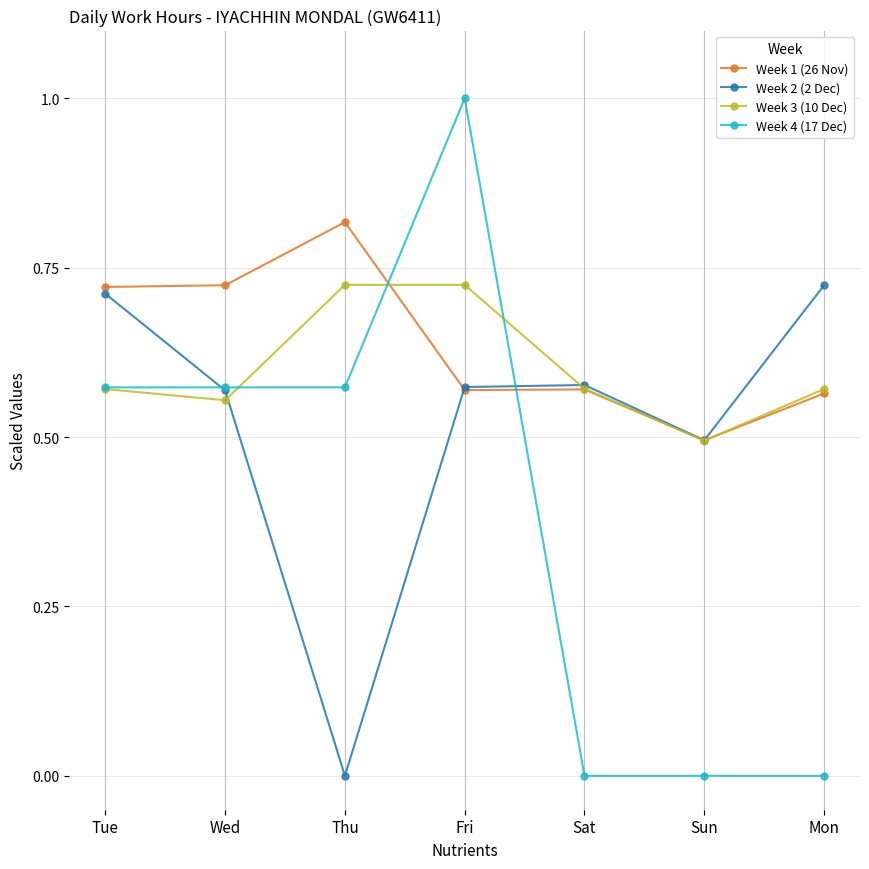

At how many categories does at least one series exceed 0?

7